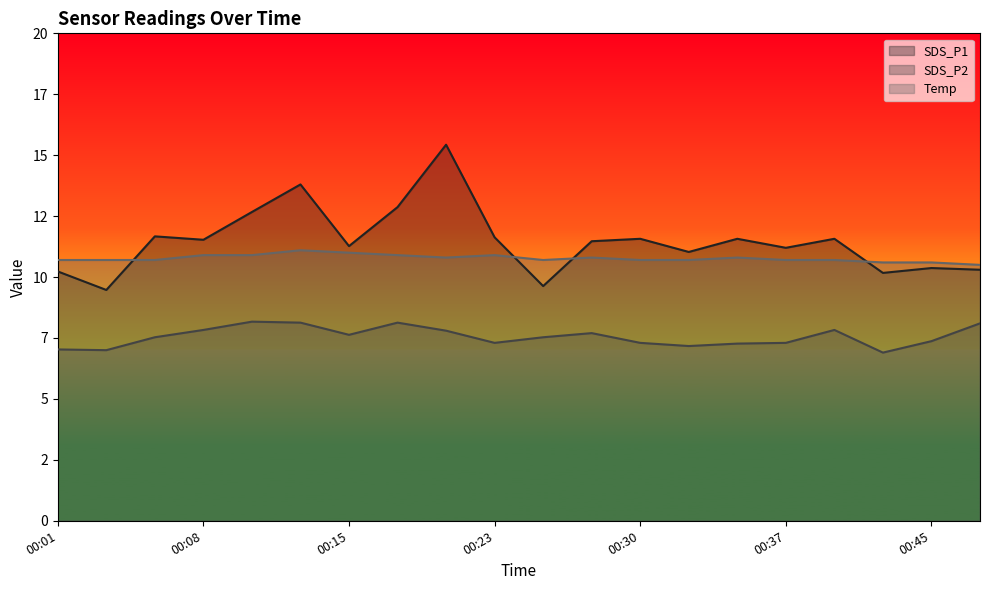

Which series has the largest range (max minus min)?

SDS_P1